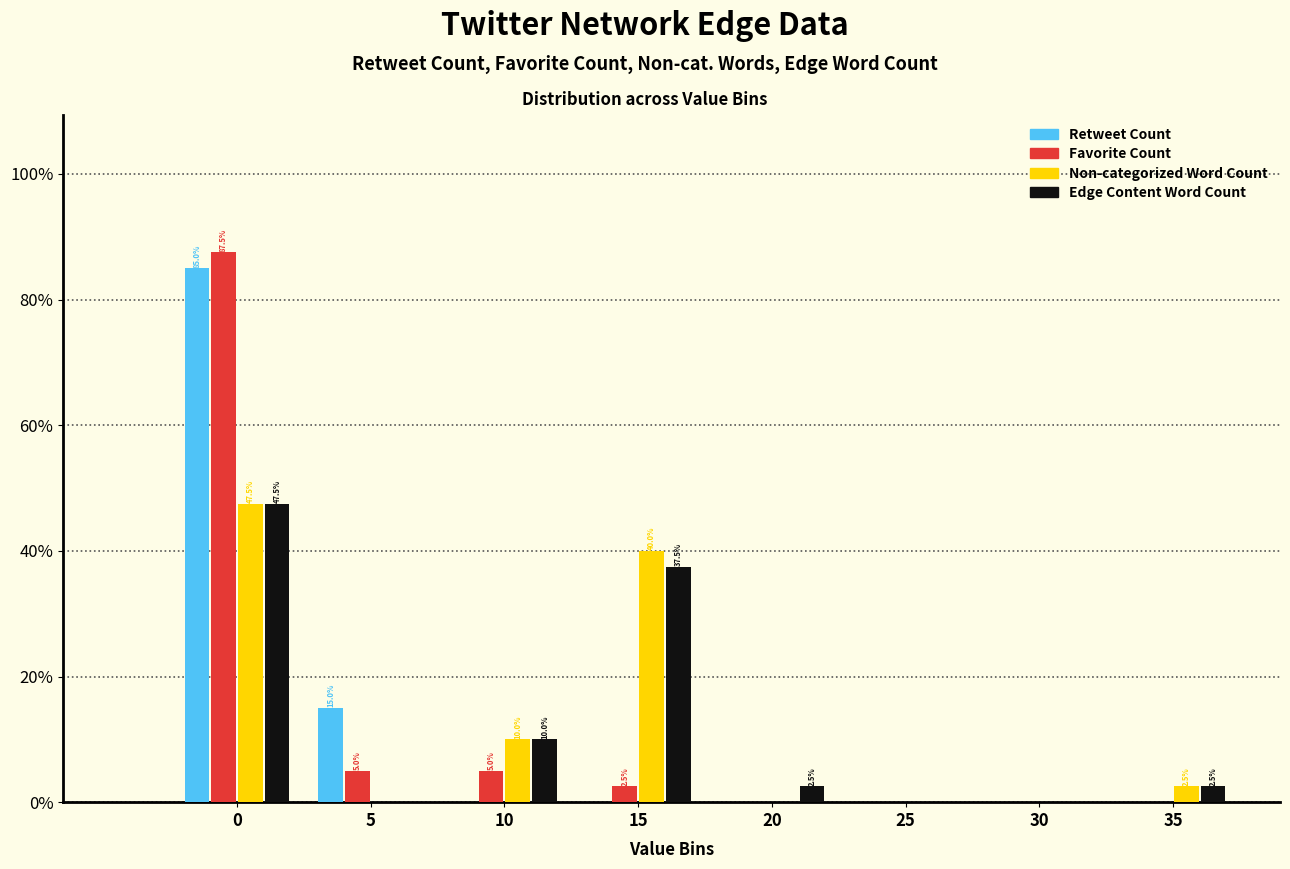

Is the value of Edge Content Word Count at 15 greater than the value of Non-categorized Word Count at 20?

Yes